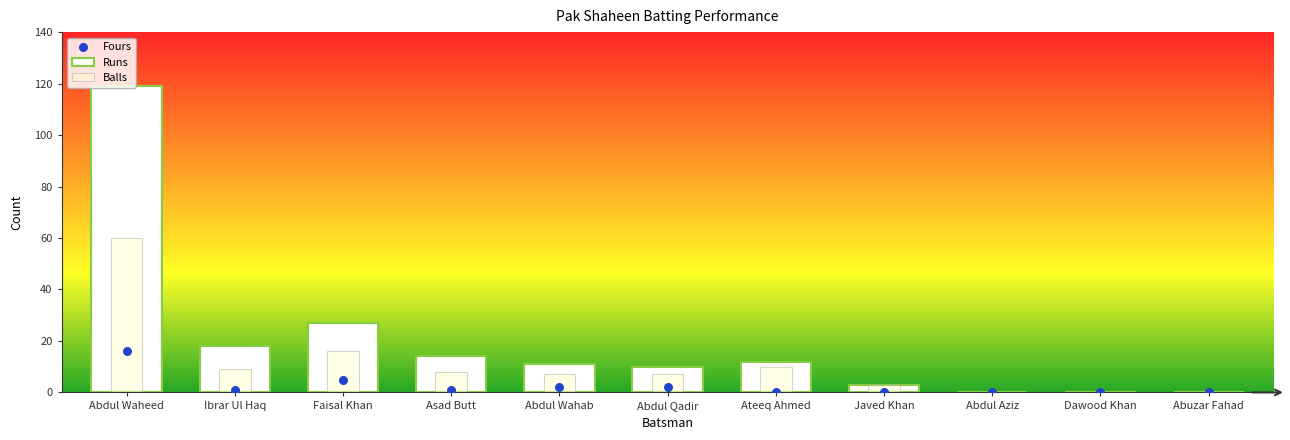

At how many categories does at least one series exceed 9?

7